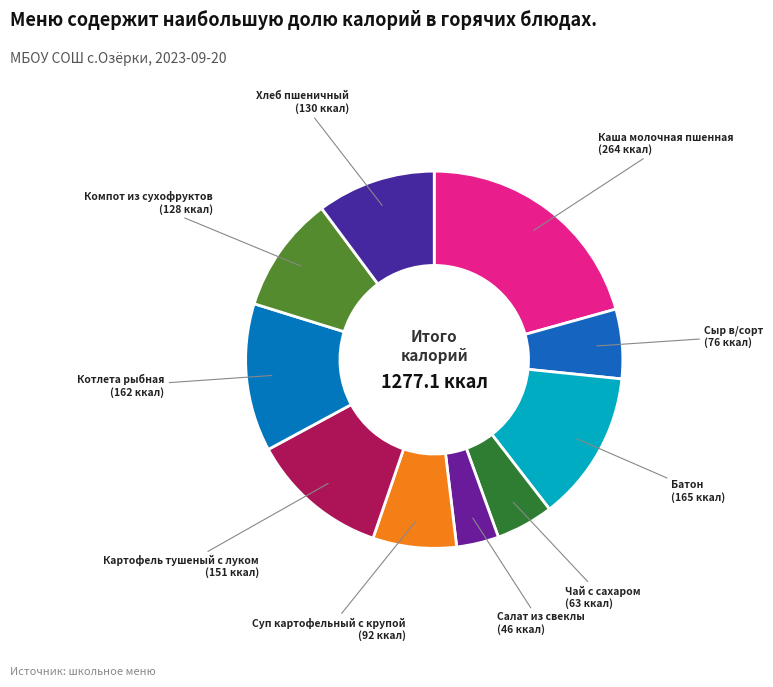

How many slices are in this pie chart?

10